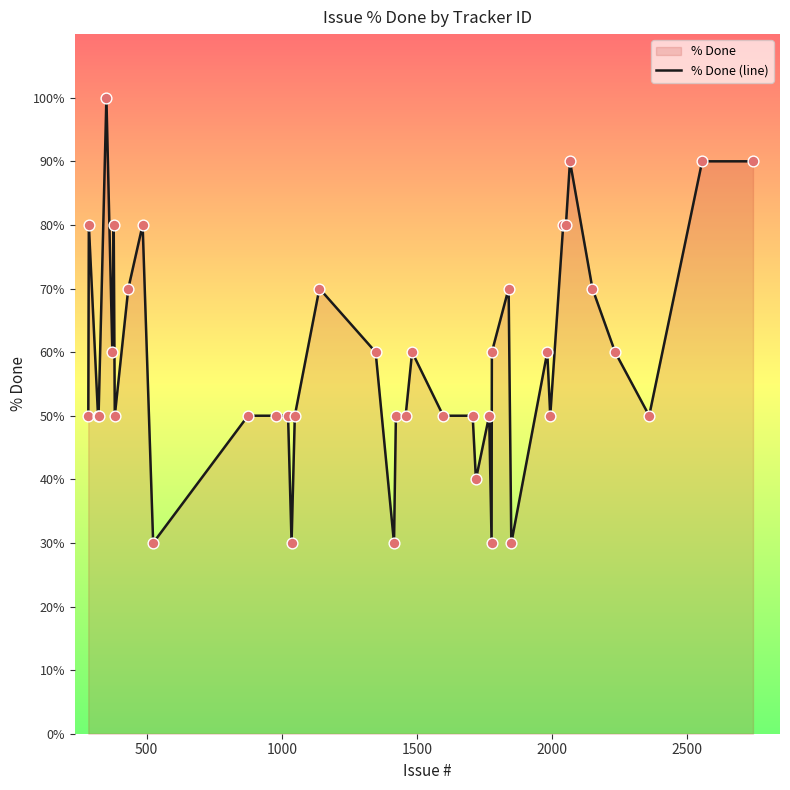

What is the smallest value displayed?

30